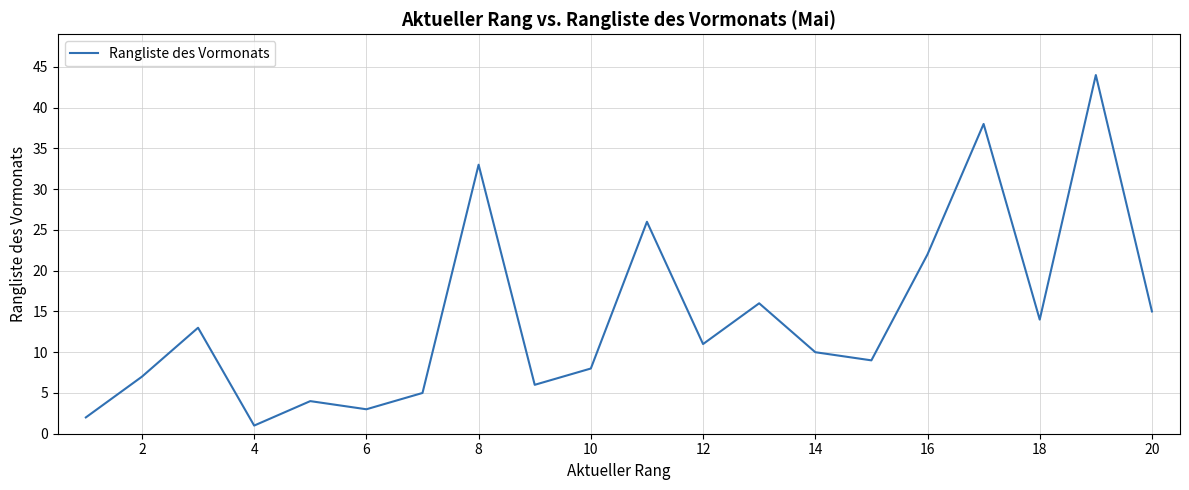

Does the chart display data point markers on the line(s)?

No